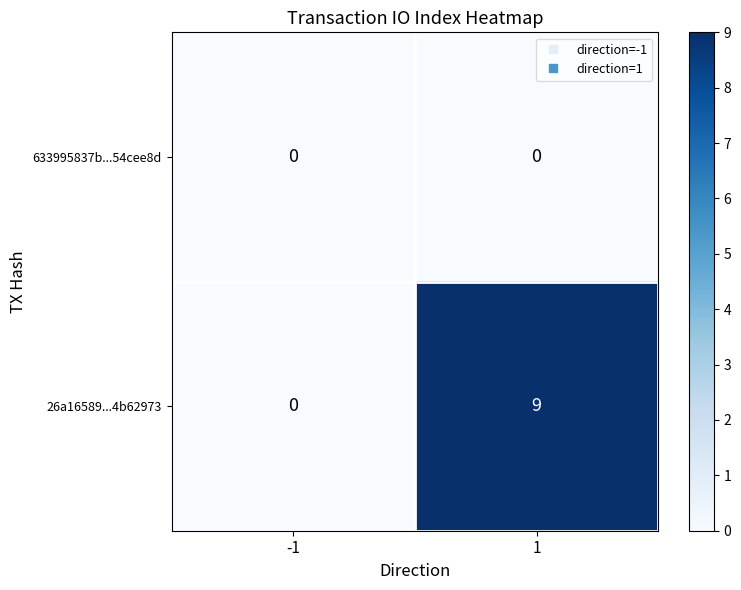

Read the 26a16589...4b62973 value at 1.

9